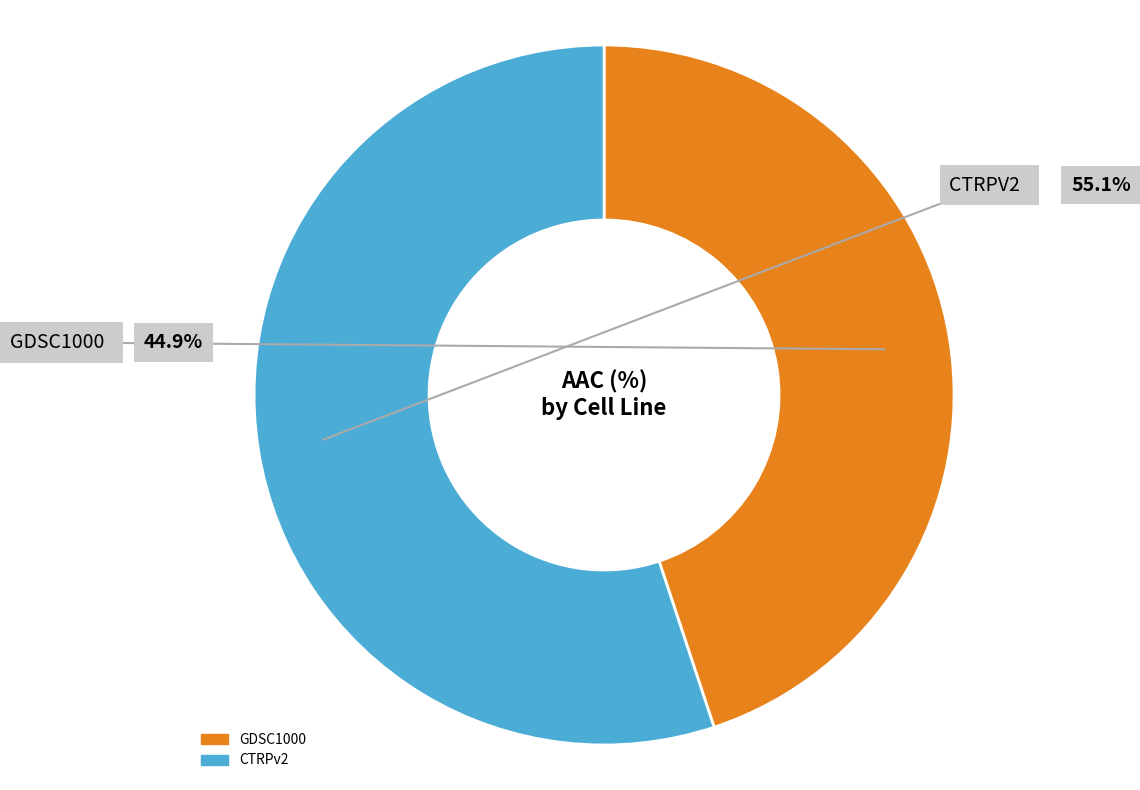

To the nearest percent, what portion does CTRPv2 represent?

55%